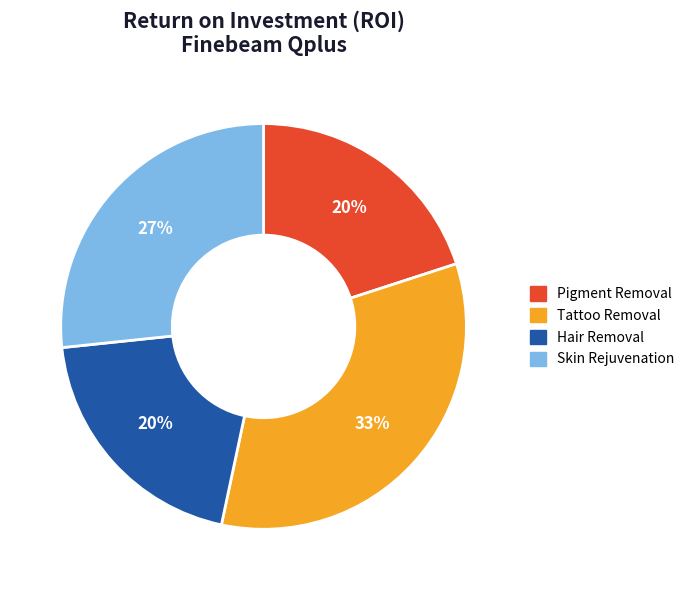

Which slice is the largest?

Tattoo Removal